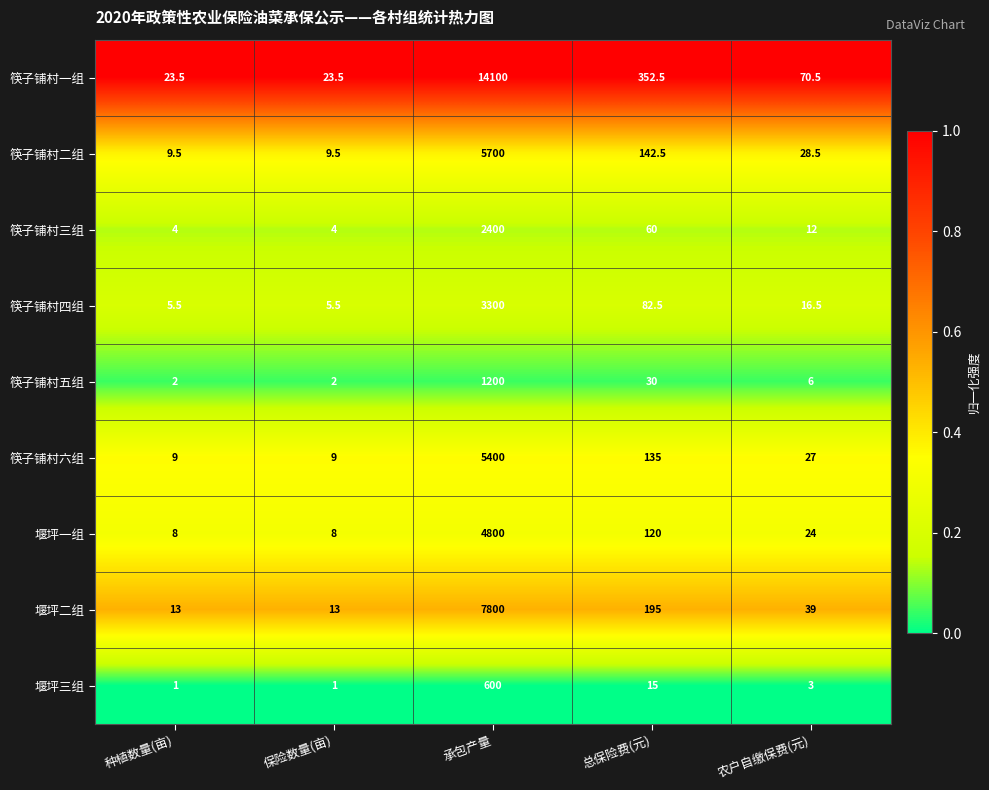

Rank the series at 种植数量(亩) from highest to lowest value.

筷子铺村一组, 堰坪二组, 筷子铺村二组, 筷子铺村六组, 堰坪一组, 筷子铺村四组, 筷子铺村三组, 筷子铺村五组, 堰坪三组